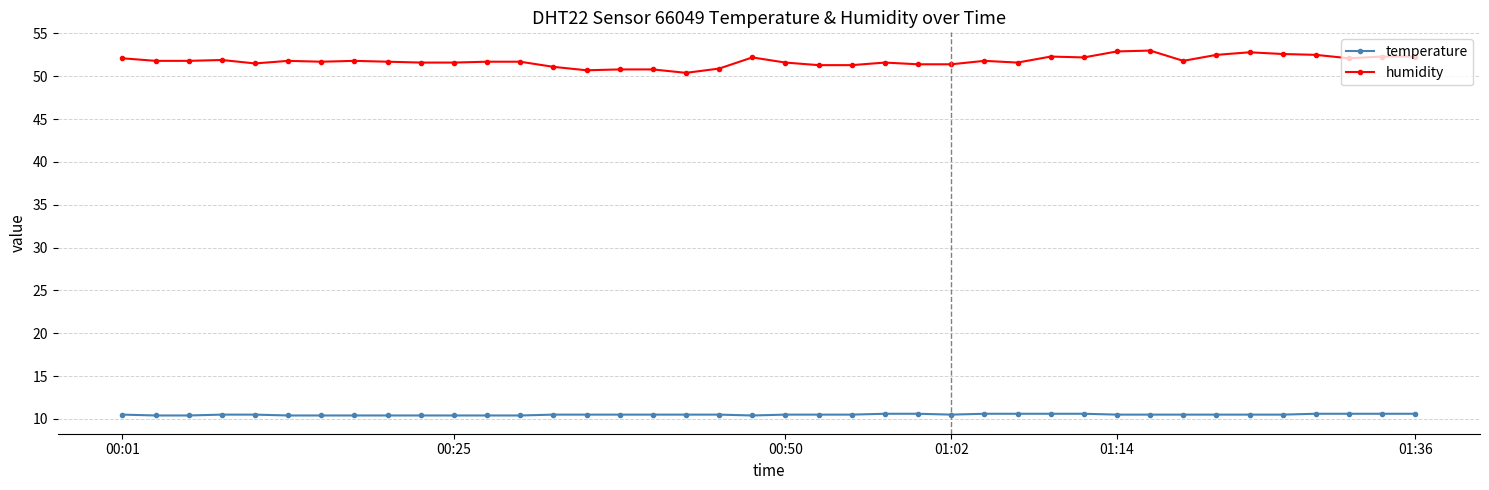

What is the value of the humidity point at the 9th from the left?

51.7